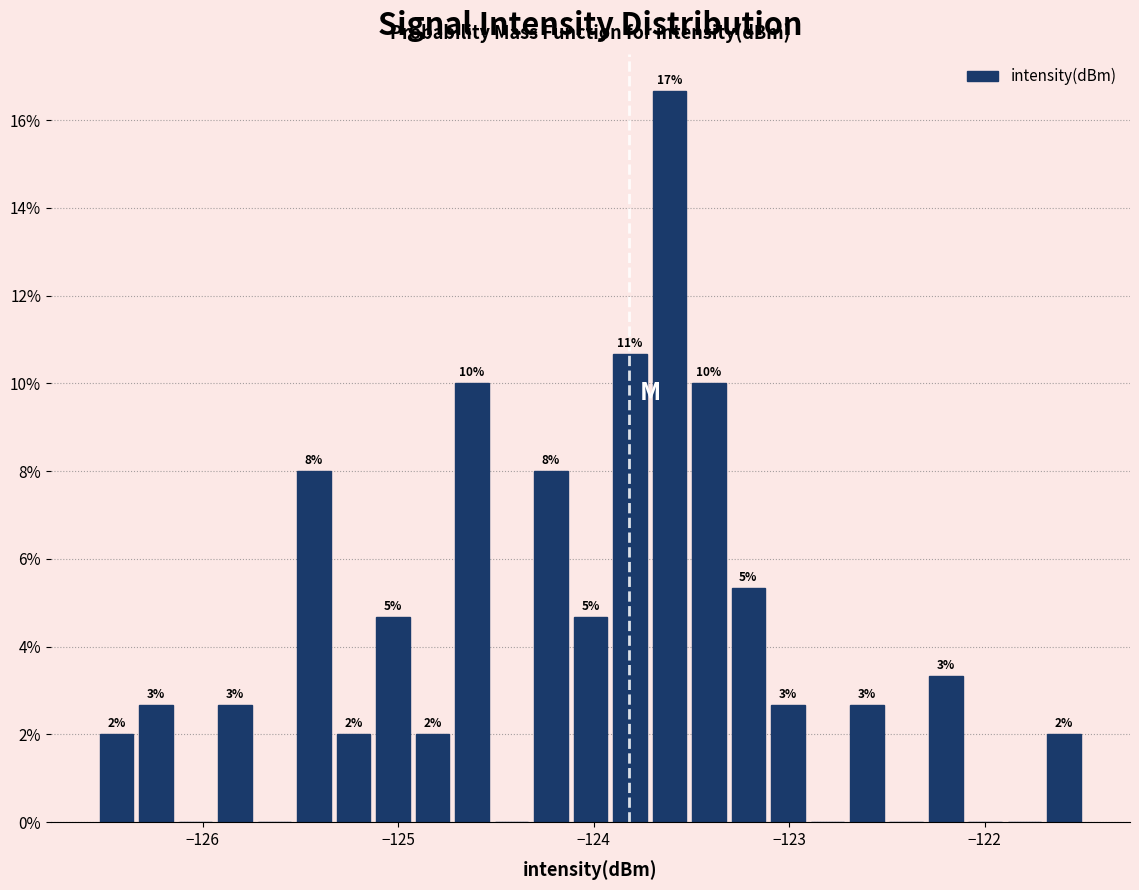

Around what value on the x-axis is the tallest bar? Give the approximate position of its centre, as read against the axis.

-123.6